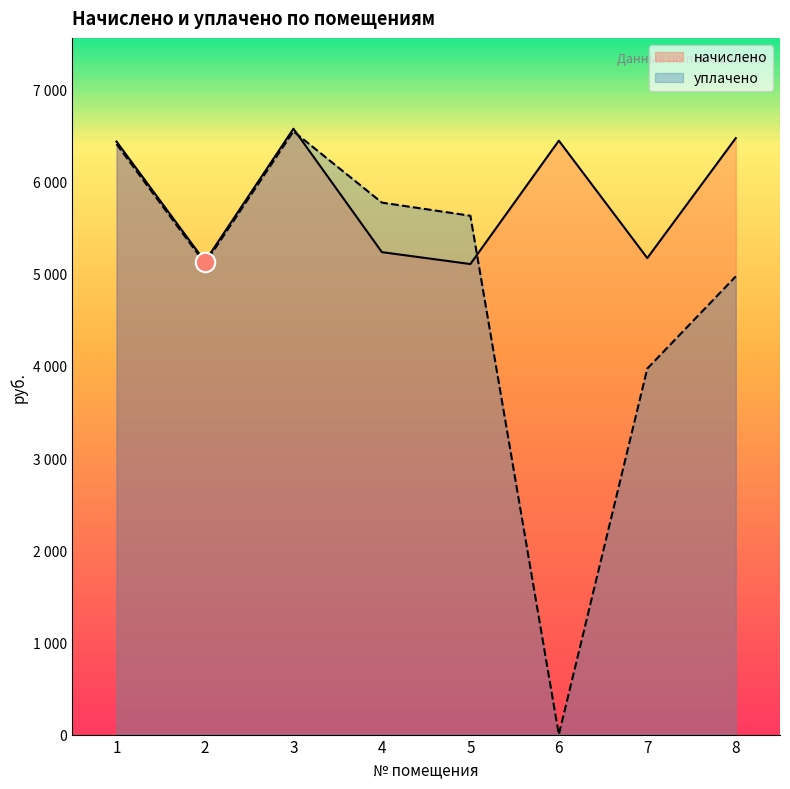

What is the total value across all series at 6?

6445.4